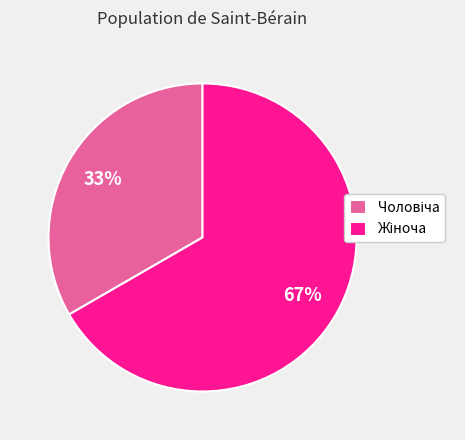

Does any single category account for the majority?

Yes